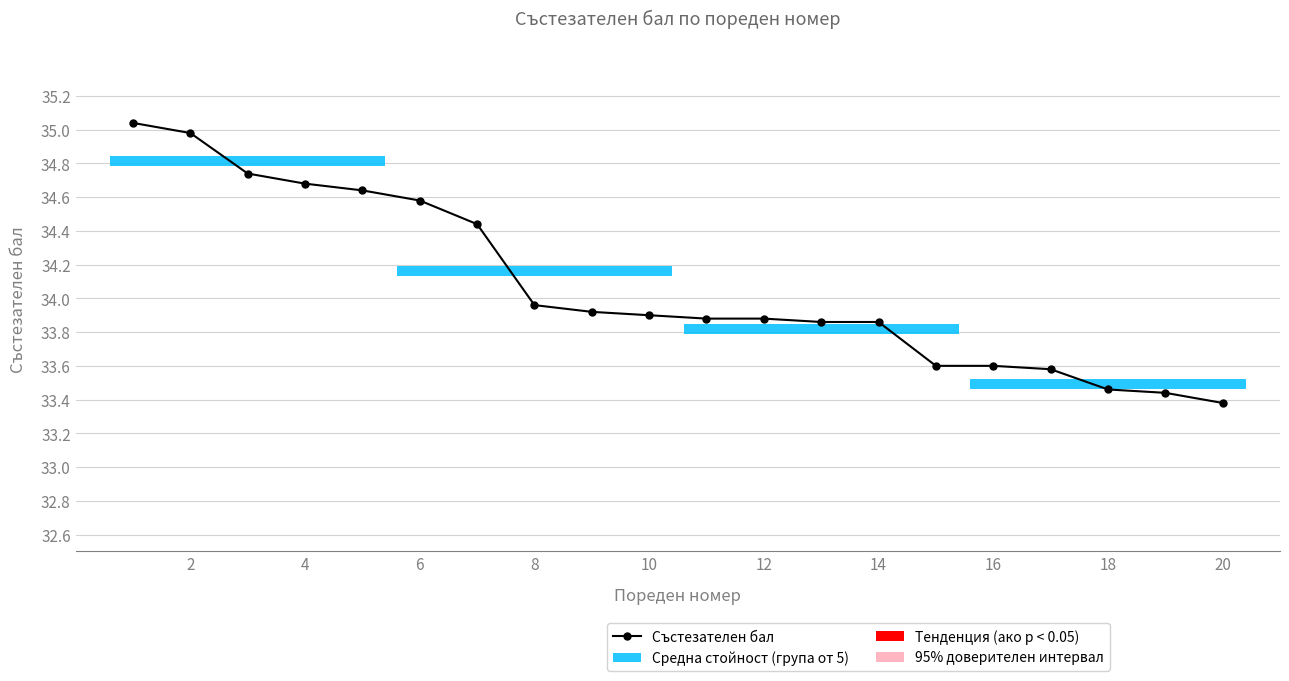

Where is the data nearest to the value 34?

8